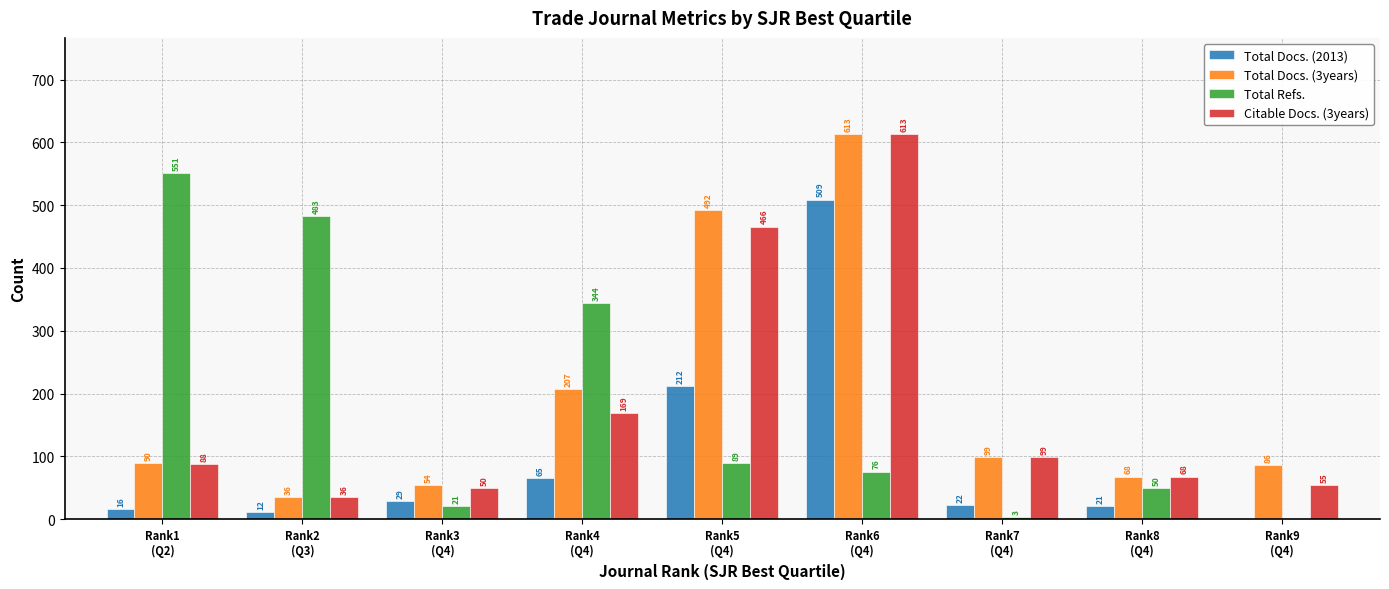

Reading left to right, list all the values displayed in this chart.

Total Docs. (2013): Rank1
(Q2)=16	Rank2
(Q3)=12	Rank3
(Q4)=29	Rank4
(Q4)=65	Rank5
(Q4)=212	Rank6
(Q4)=509	Rank7
(Q4)=22	Rank8
(Q4)=21	Rank9
(Q4)=0
Total Docs. (3years): Rank1
(Q2)=90	Rank2
(Q3)=36	Rank3
(Q4)=54	Rank4
(Q4)=207	Rank5
(Q4)=492	Rank6
(Q4)=613	Rank7
(Q4)=99	Rank8
(Q4)=68	Rank9
(Q4)=86
Total Refs.: Rank1
(Q2)=551	Rank2
(Q3)=483	Rank3
(Q4)=21	Rank4
(Q4)=344	Rank5
(Q4)=89	Rank6
(Q4)=76	Rank7
(Q4)=3	Rank8
(Q4)=50	Rank9
(Q4)=0
Citable Docs. (3years): Rank1
(Q2)=88	Rank2
(Q3)=36	Rank3
(Q4)=50	Rank4
(Q4)=169	Rank5
(Q4)=466	Rank6
(Q4)=613	Rank7
(Q4)=99	Rank8
(Q4)=68	Rank9
(Q4)=55